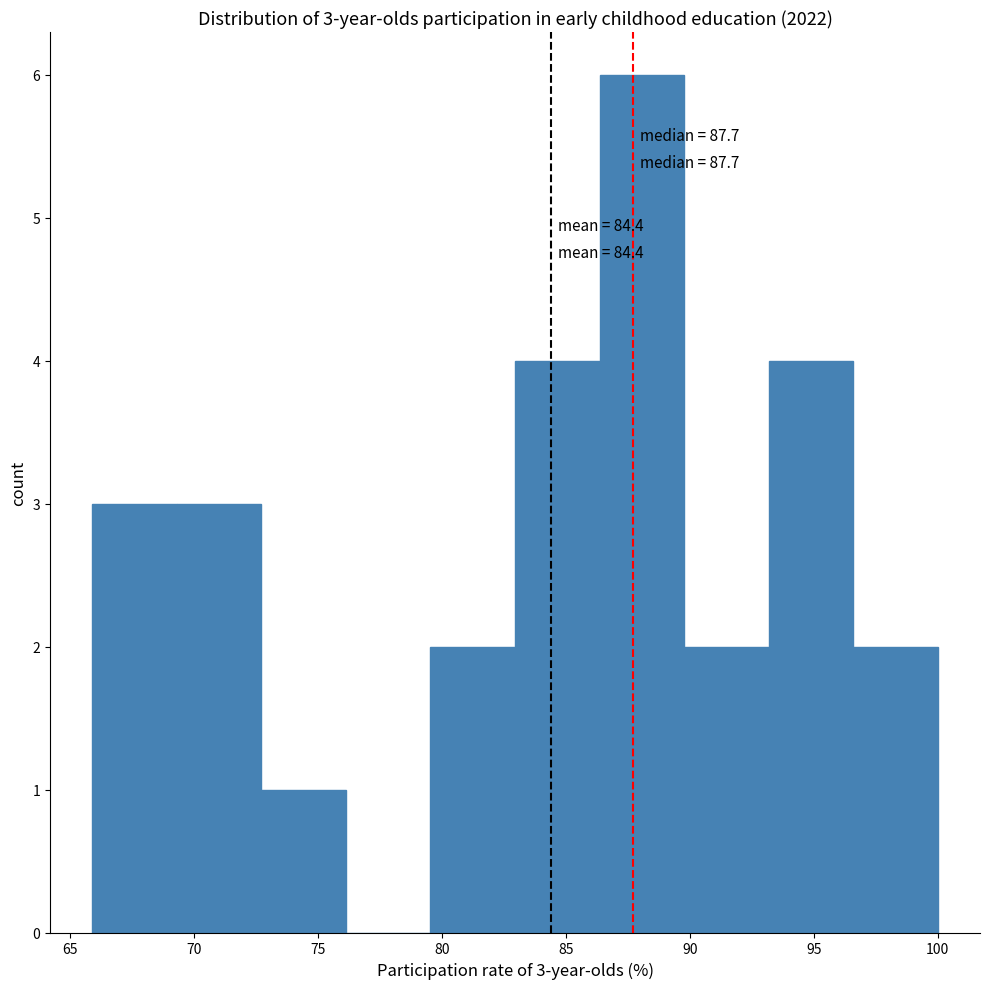

Over which range of the x-axis is the bar tallest?

86.5 to 90.0